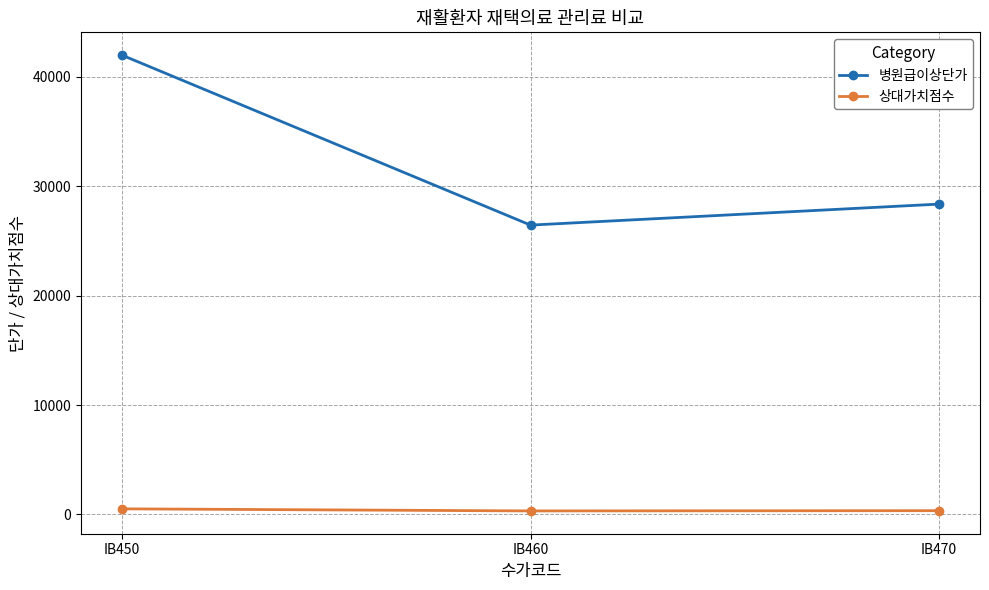

What is the value of the 상대가치점수 point at the 1st from the left?

516.8